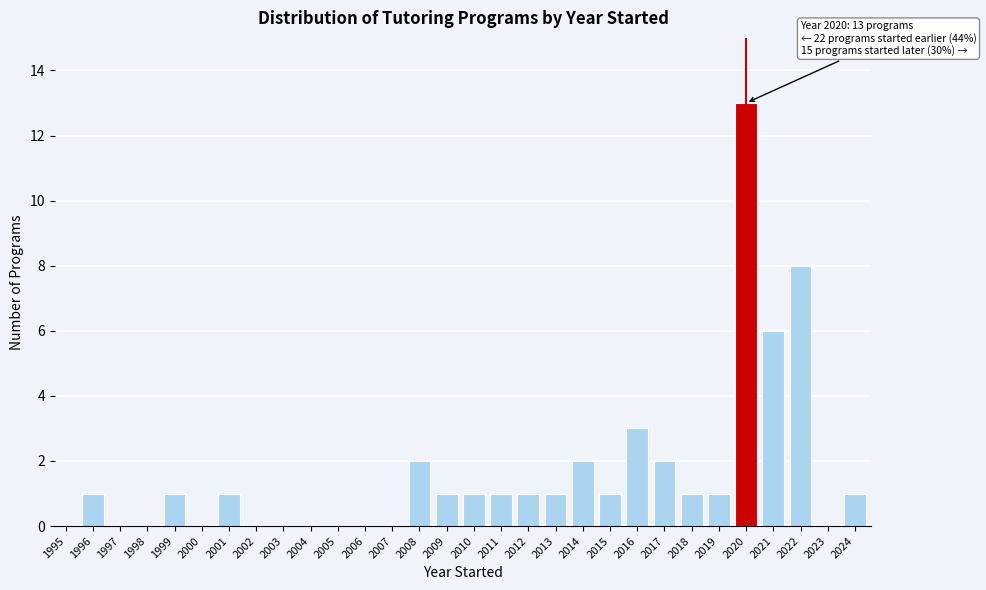

Reading left to right, extract all data points from this chart.

1995=0	1996=1	1997=0	1998=0	1999=1	2000=0	2001=1	2002=0	2003=0	2004=0	2005=0	2006=0	2007=0	2008=2	2009=1	2010=1	2011=1	2012=1	2013=1	2014=2	2015=1	2016=3	2017=2	2018=1	2019=1	2020=13	2021=6	2022=8	2023=0	2024=1